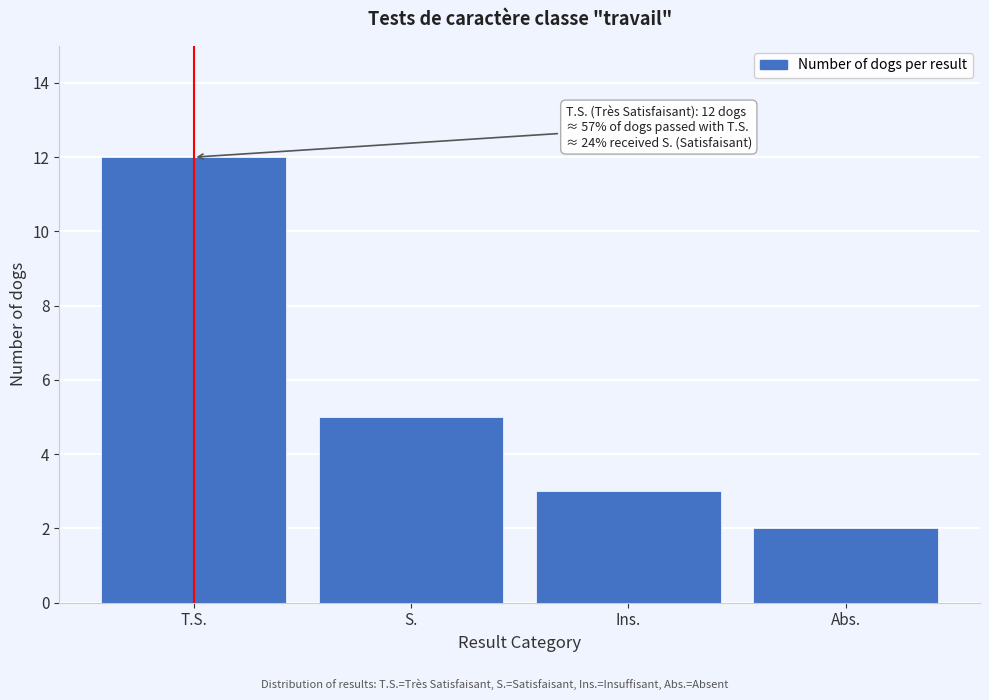

Reading left to right, transcribe all the data shown in this chart.

12	5	3	2